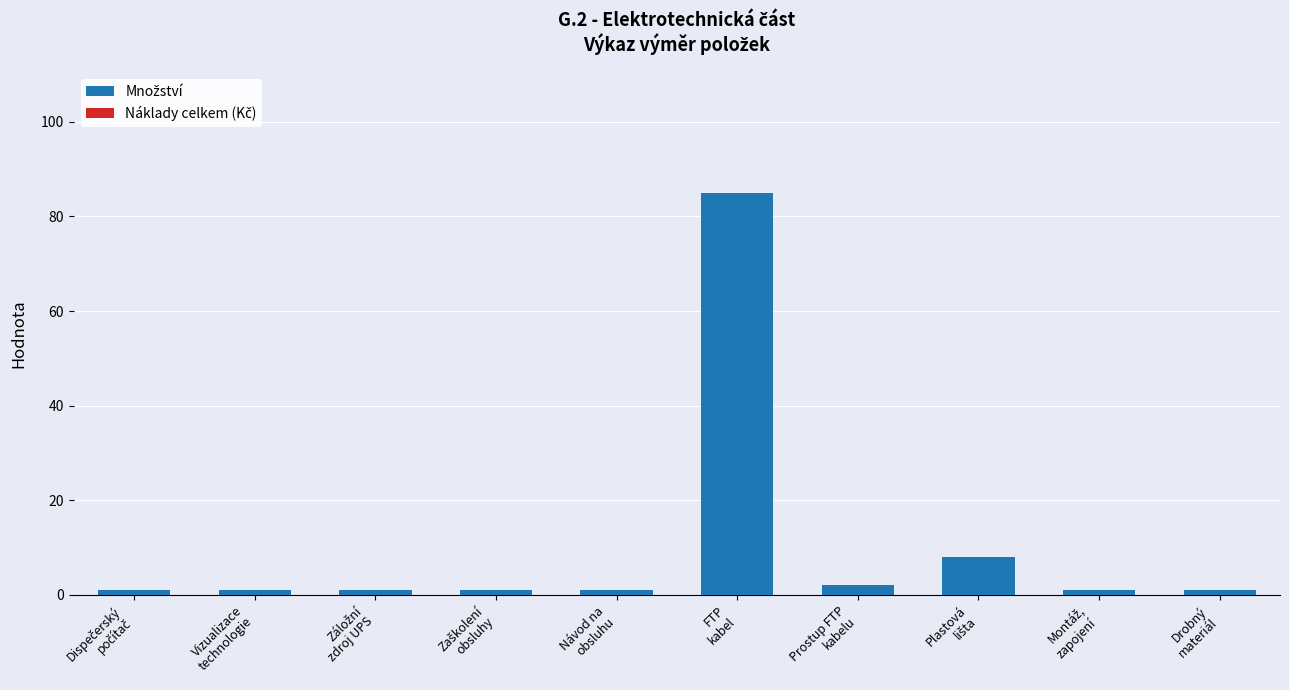

What is the difference between the second highest and second lowest values?

7